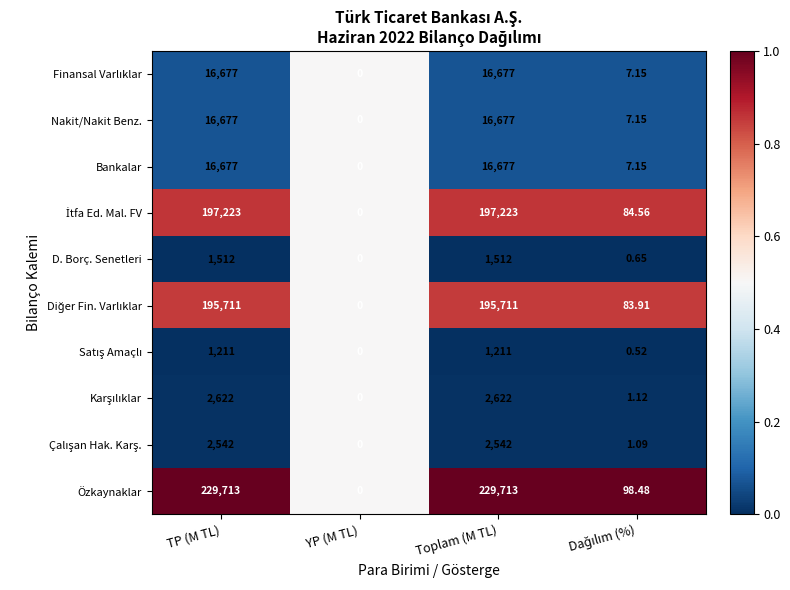

At which category does the chart reach its minimum across all series?

YP (M TL)